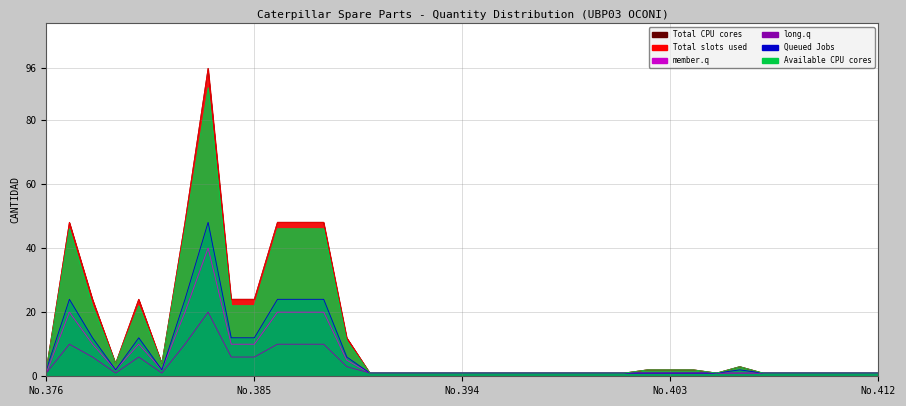

How many lines are shown in the chart?

6